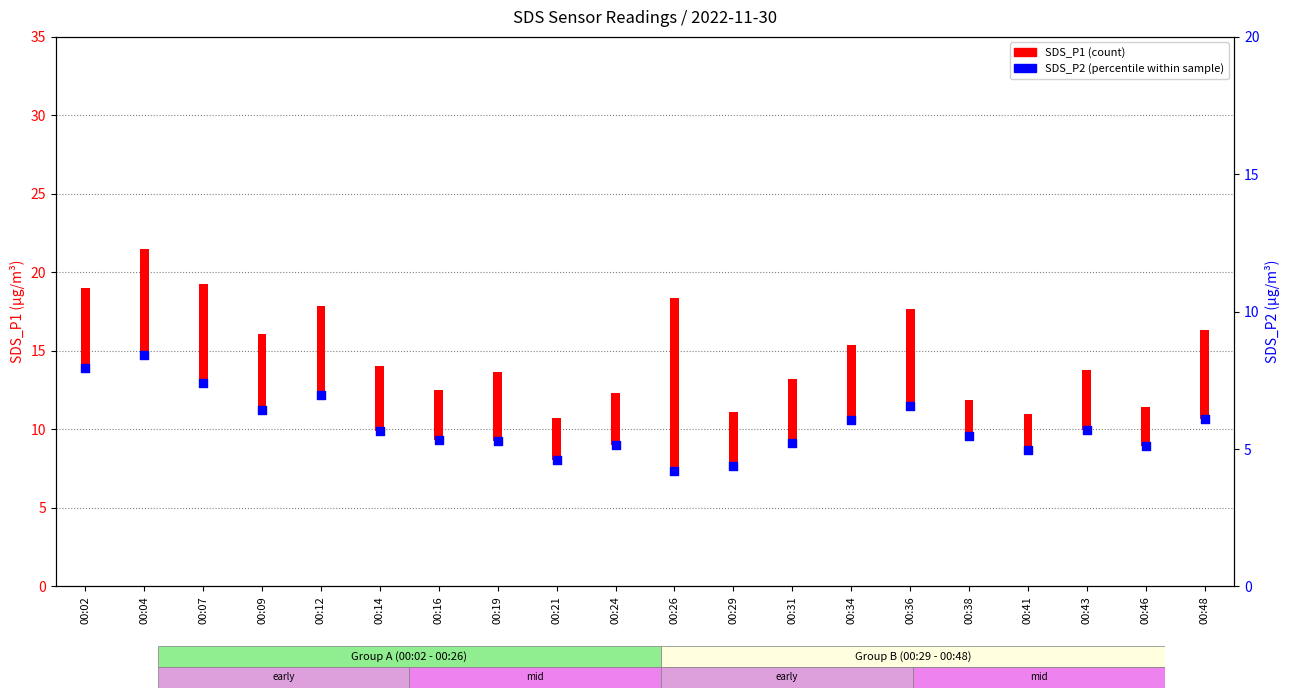

What is the change in value from 00:21 to 00:36?

+3.4